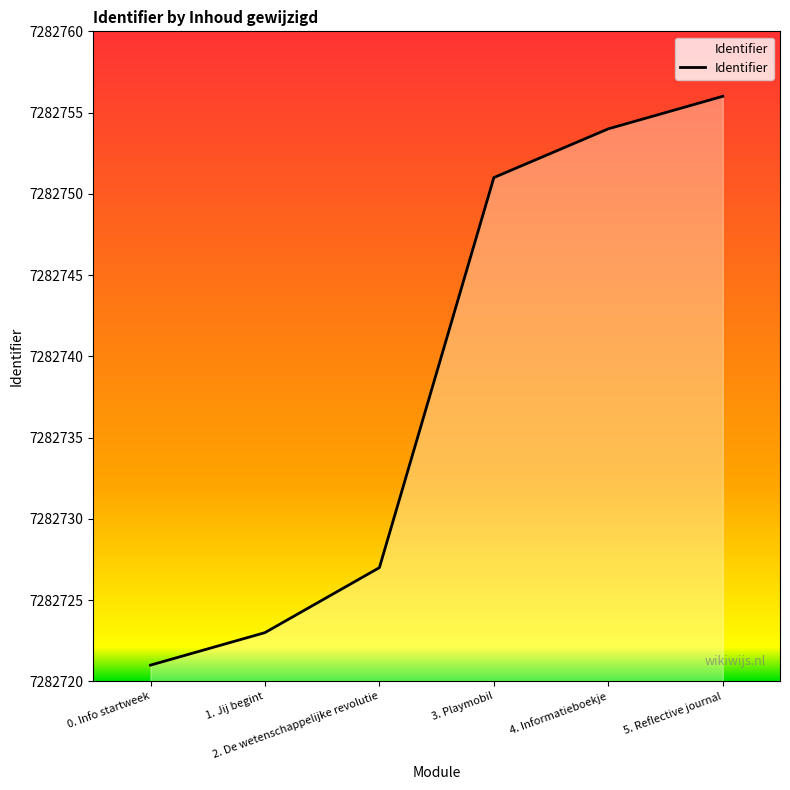

What position from the right is 5. Reflective journal?

1